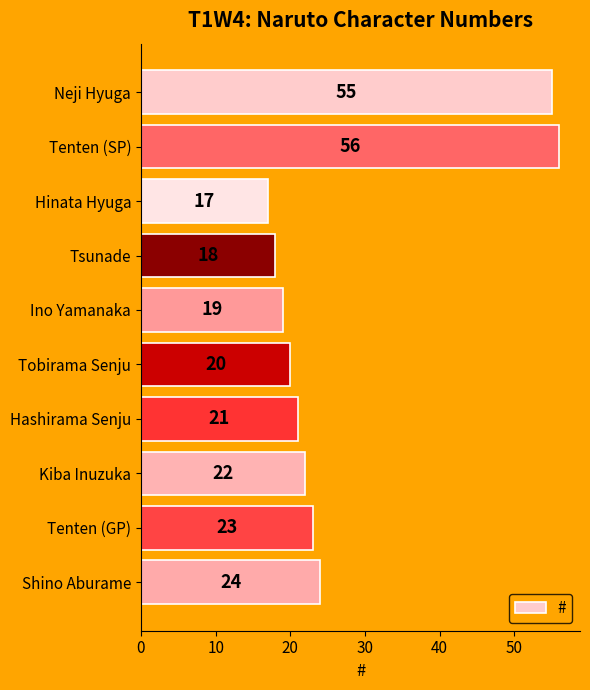

Between Shino Aburame and Neji Hyuga, which is larger?

Neji Hyuga